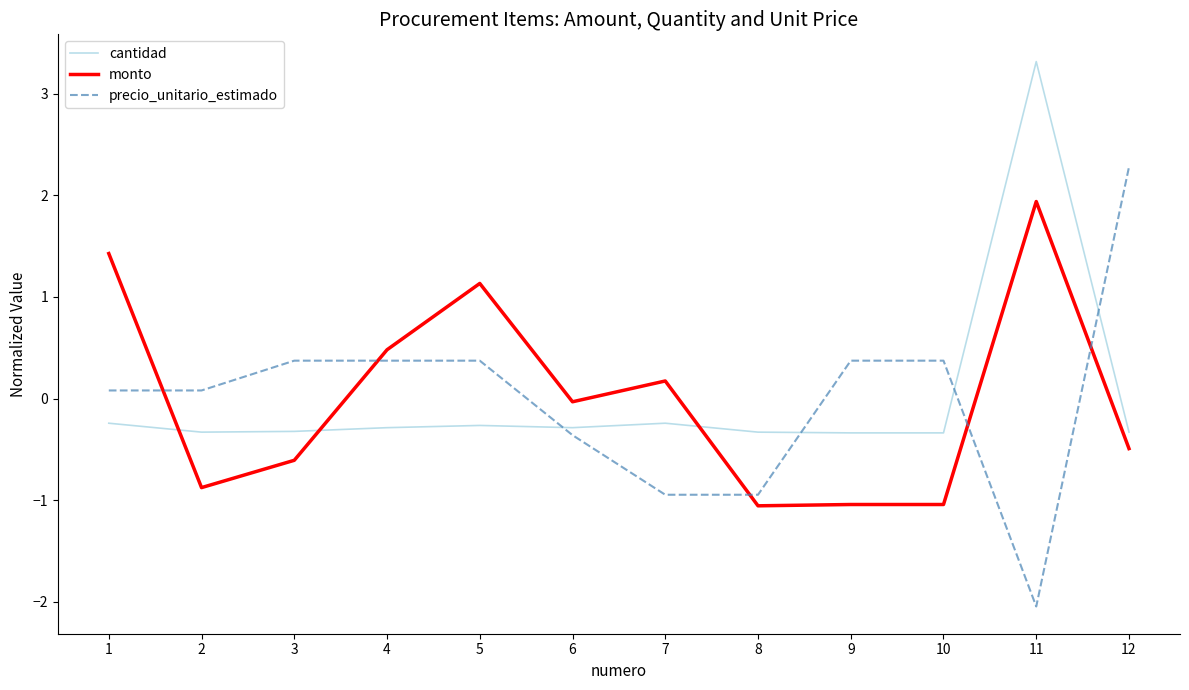

What is the difference between the second highest and minimum values in the precio_unitario_estimado series?

2.4